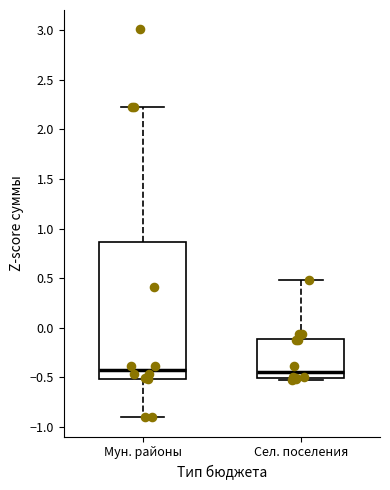

Reading left to right, read every box against the y-axis: the position of its median line, the range the box covers, and the ends of its whiskers. The values are not printed on the chart, so give them approximately, as read against the axis.

Мун. районы: median -0.40, box -0.50 to 0.85, whiskers -0.90 to 2.25
Сел. поселения: median -0.45, box -0.50 to -0.10, whiskers -0.55 to 0.50